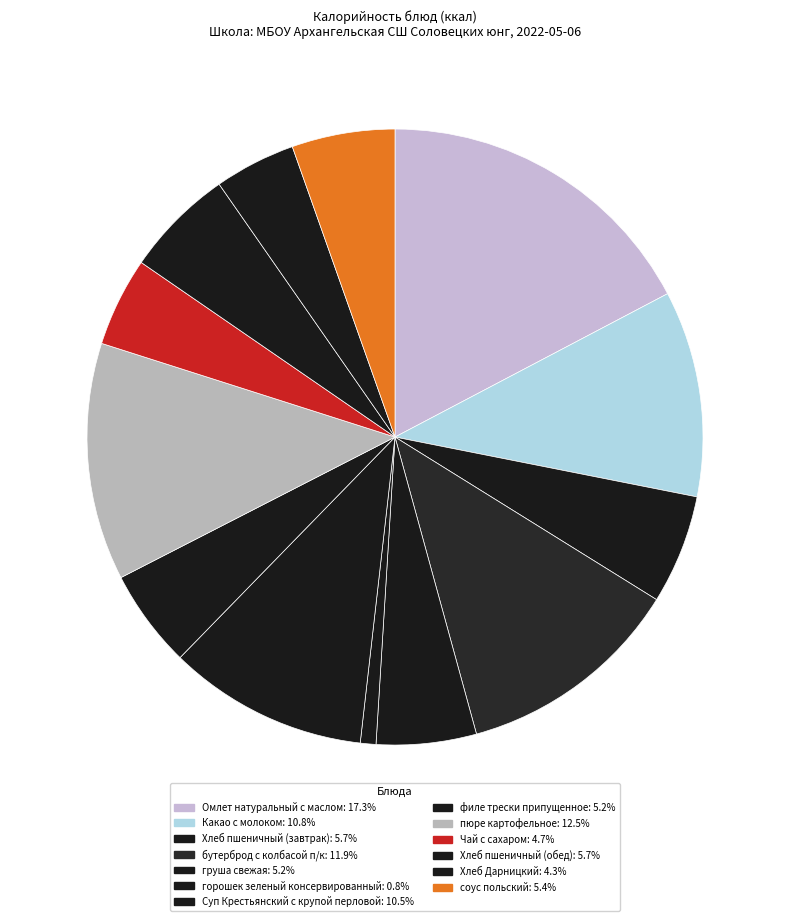

The Суп Крестьянский с крупой перловой slice represents 10% of the pie. True or false?

True